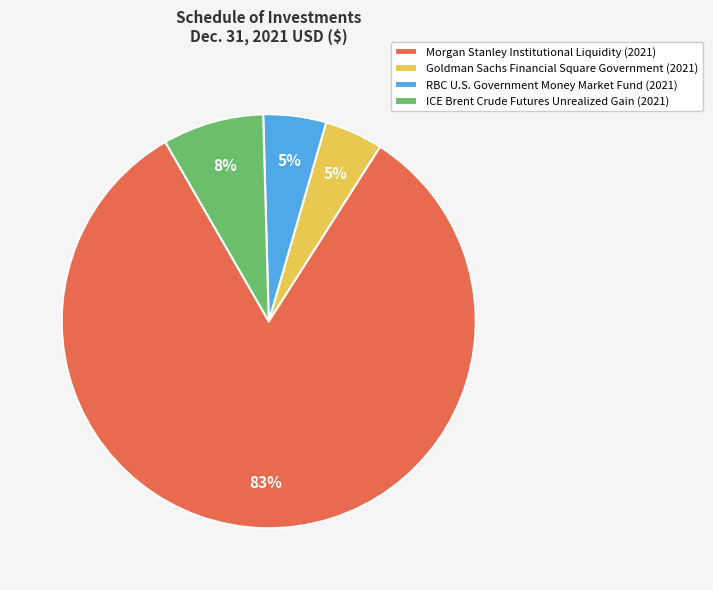

Which category accounts for the majority?

Morgan Stanley Institutional Liquidity (2021)